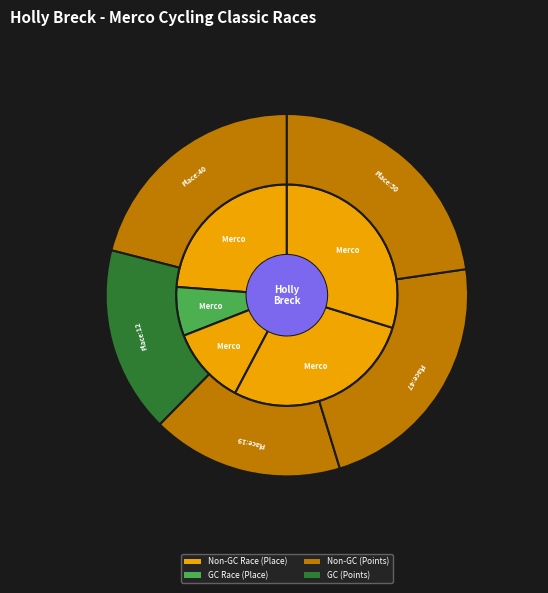

Rank the categories by value from highest to lowest.

Merco Cycling Classic, Merco Cycling Classic, Merco Cycling Classic - GC, Merco Cycling Classic , Merco Cycling Classic